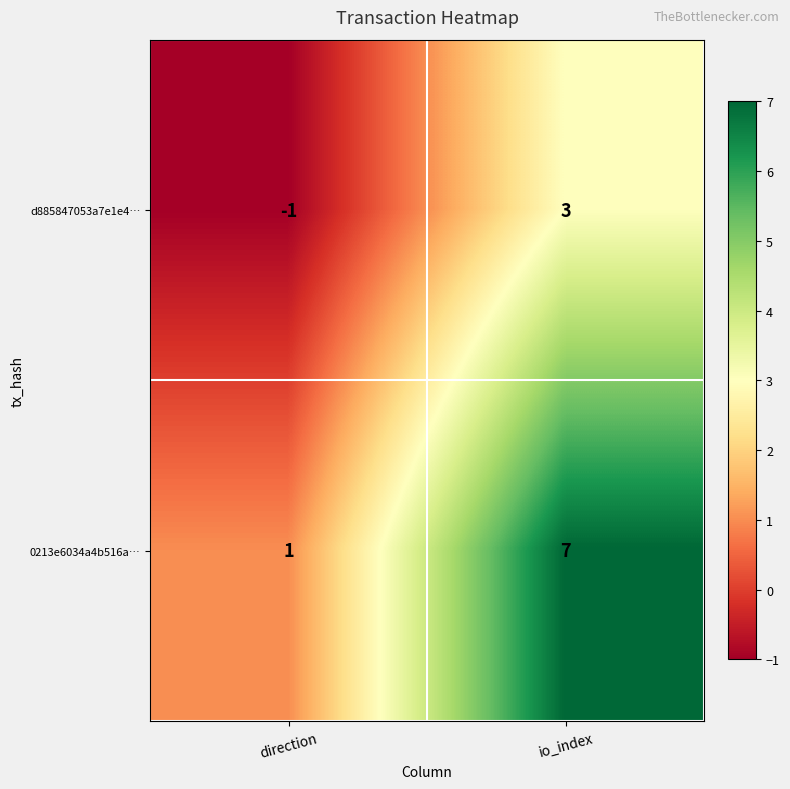

At which category does the chart reach its minimum across all series?

direction